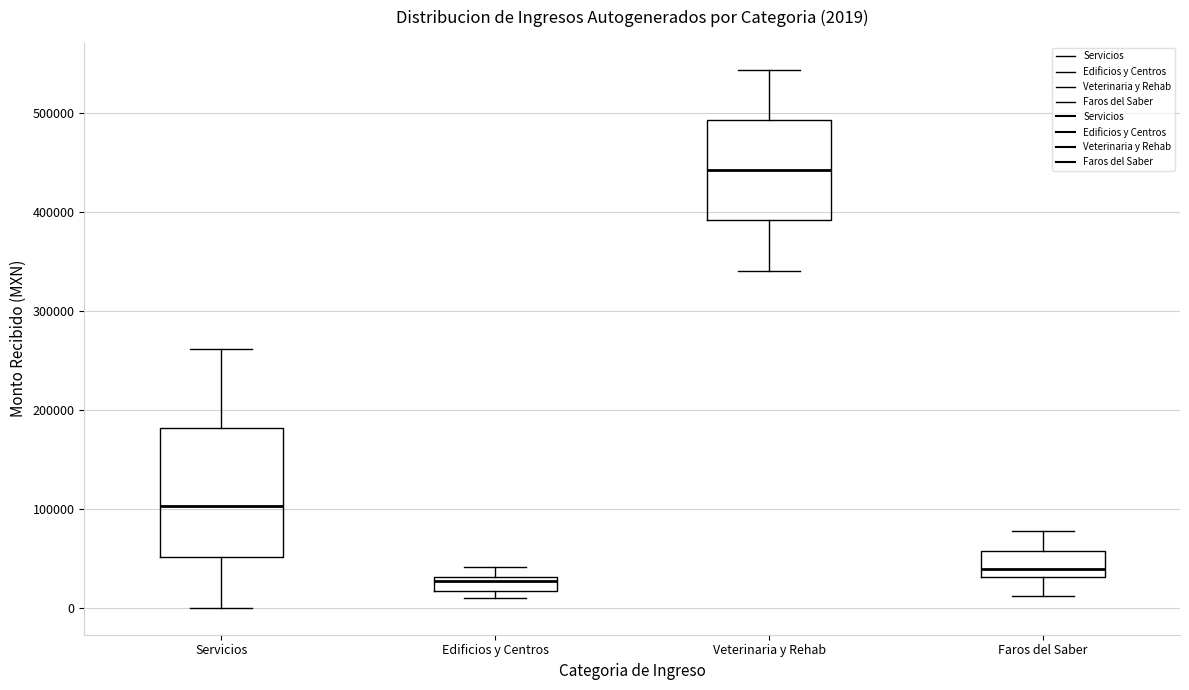

Which box's median line is the highest?

Veterinaria y Rehab